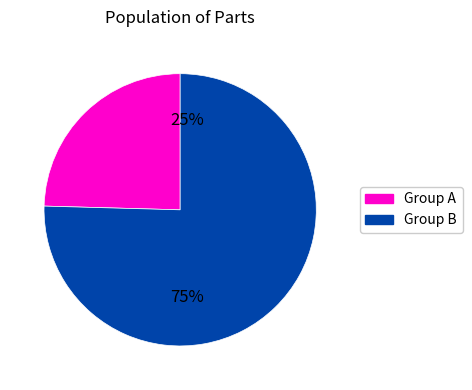

Is there a majority slice in this chart?

Yes